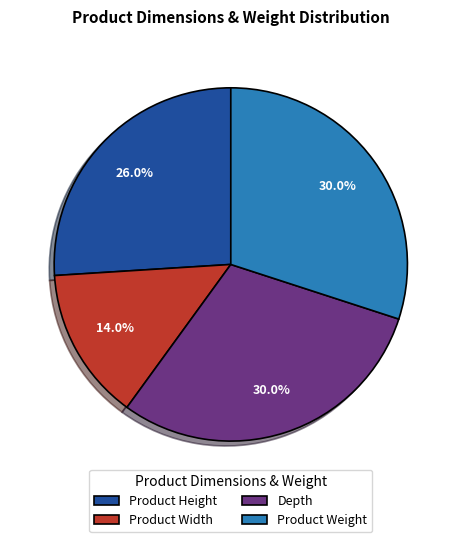

To the nearest percent, what percentage of the pie is Depth?

30%